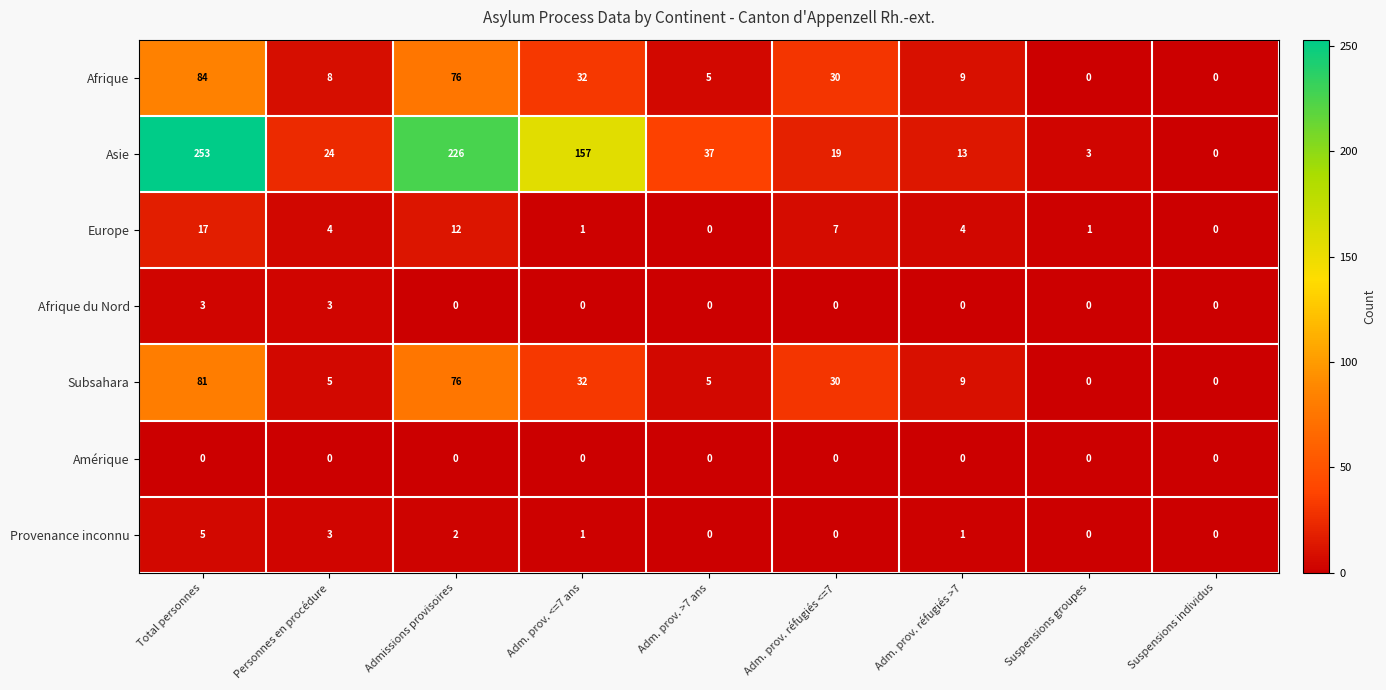

Rank the categories by Asie value from lowest to highest.

Suspensions individus, Suspensions groupes, Adm. prov. réfugiés >7, Adm. prov. réfugiés <=7, Personnes en procédure, Adm. prov. >7 ans, Adm. prov. <=7 ans, Admissions provisoires, Total personnes